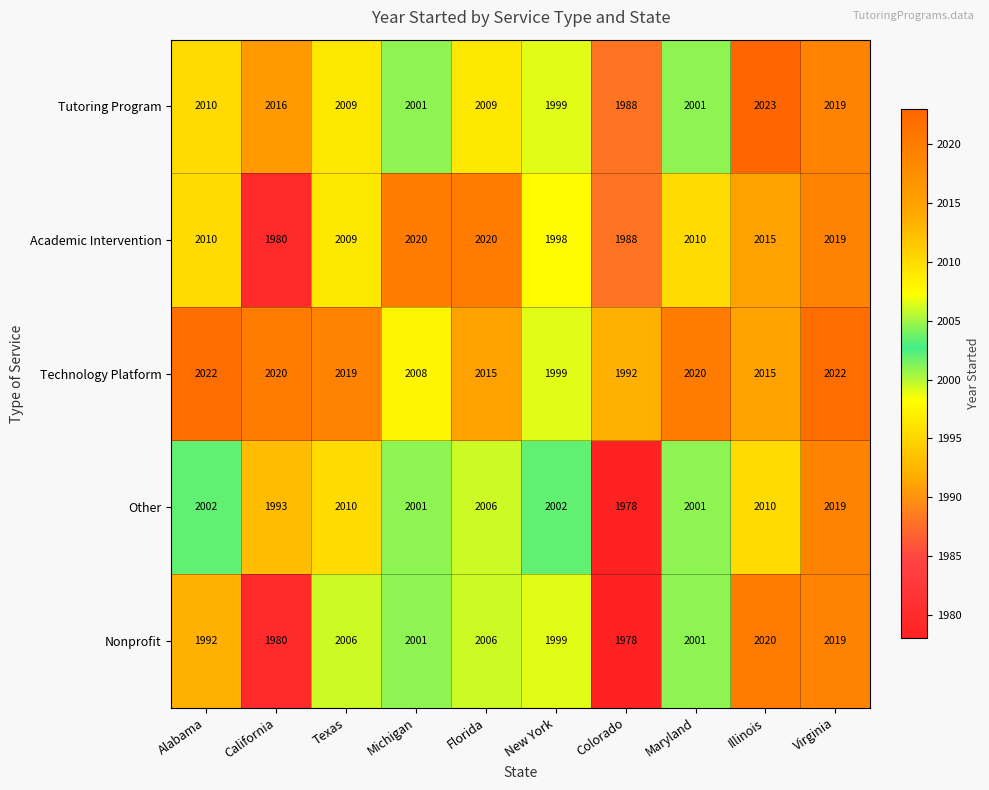

What is the average value of the Nonprofit series?

2000